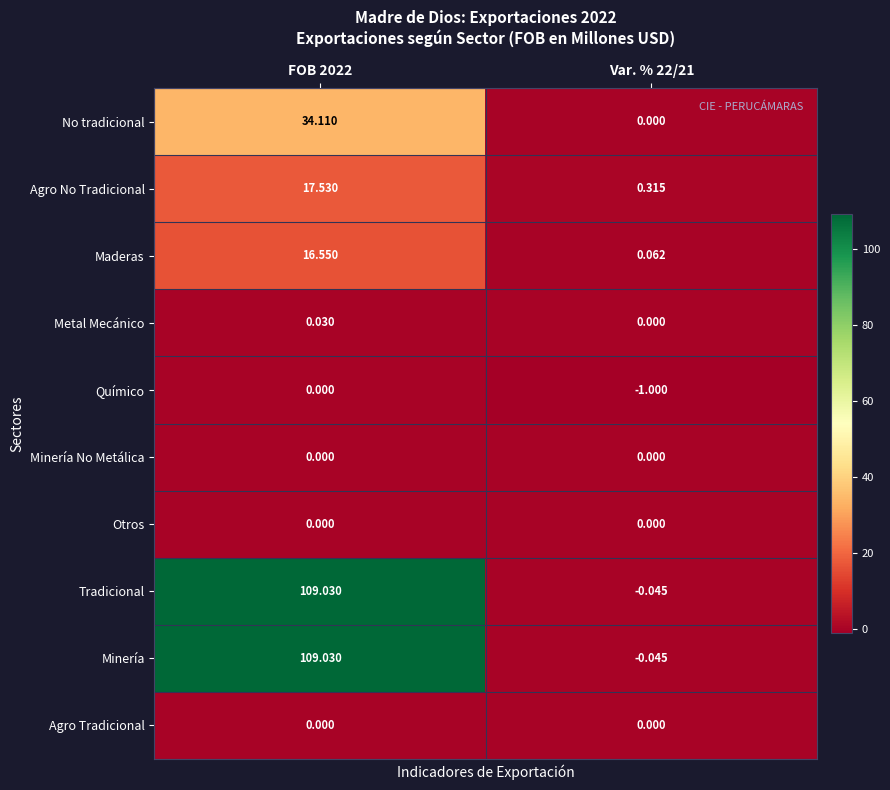

How many data points in Agro No Tradicional are less than 17?

1